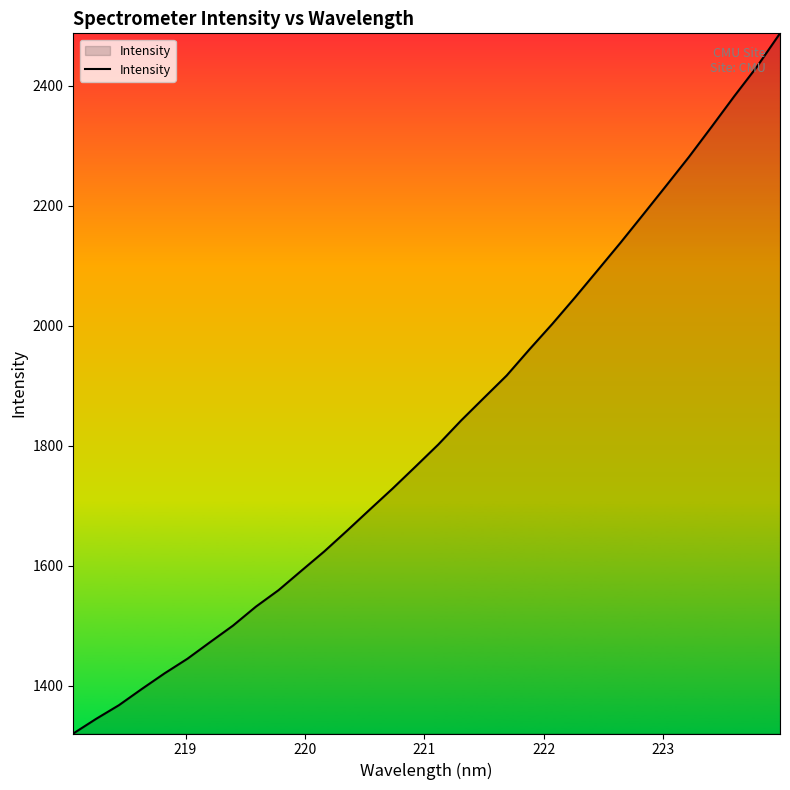

What is the difference between the maximum and minimum values?

1167.4